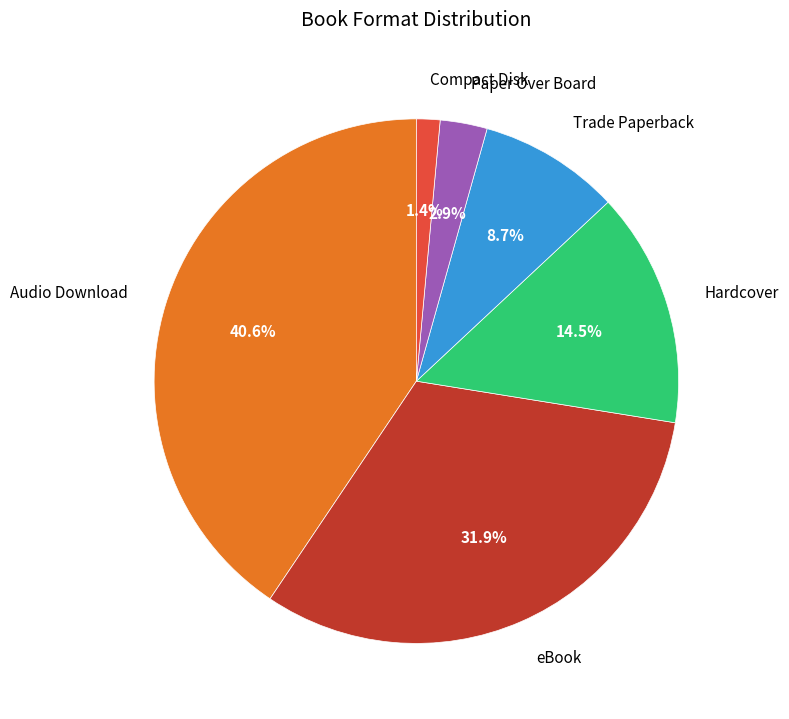

Is there any slice that represents more than half of the pie?

No